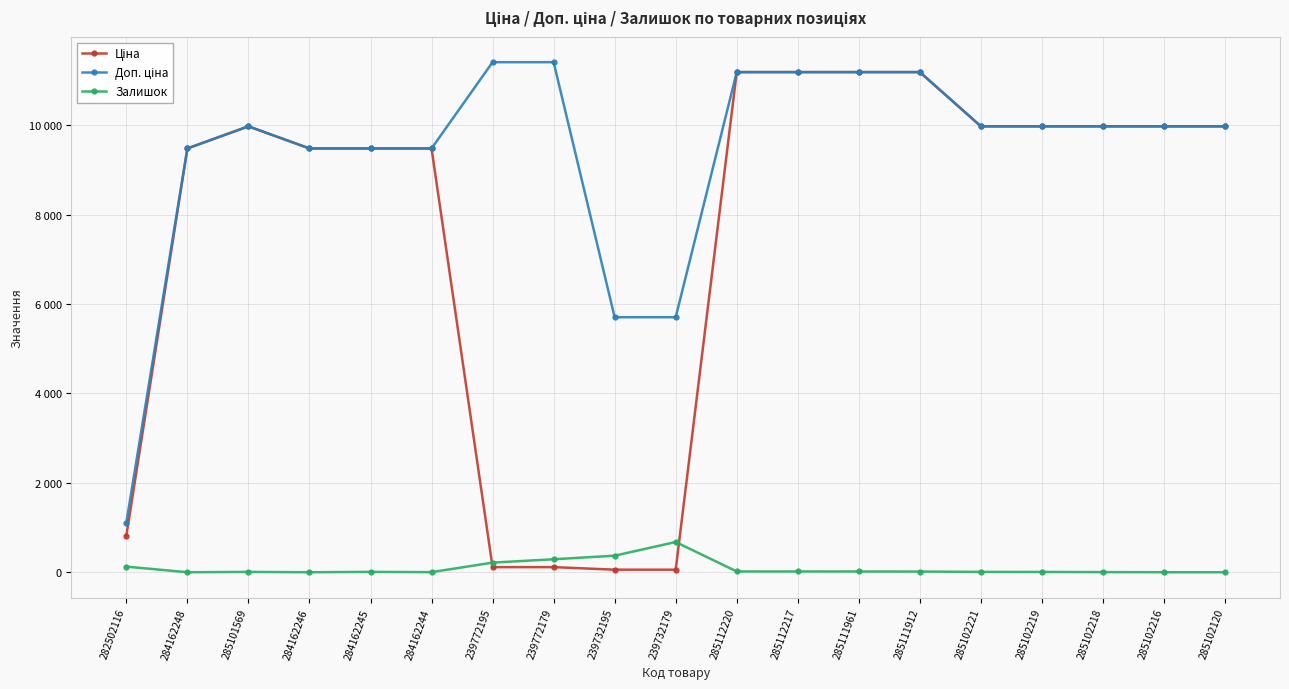

Reading left to right, what are all the values shown in this chart?

Ціна: 282502116=818.5	284162248=9480.1	285101569=9975.0	284162246=9480.1	284162245=9480.1	284162244=9480.1	239772195=114.1	239772179=114.1	239732195=57.0	239732179=57.0	285112220=11188.2	285112217=11188.2	285111961=11188.2	285111912=11188.2	285102221=9975.0	285102219=9975.0	285102218=9975.0	285102216=9975.0	285102120=9975.0
Доп. ціна: 282502116=1109.2	284162248=9480.1	285101569=9975.0	284162246=9480.1	284162245=9480.1	284162244=9480.1	239772195=11410.0	239772179=11410.0	239732195=5705.0	239732179=5705.0	285112220=11188.2	285112217=11188.2	285111961=11188.2	285111912=11188.2	285102221=9975.0	285102219=9975.0	285102218=9975.0	285102216=9975.0	285102120=9975.0
Залишок: 282502116=125.0	284162248=0.0	285101569=7.0	284162246=0.0	284162245=8.0	284162244=2.0	239772195=215.0	239772179=290.0	239732195=370.0	239732179=676.0	285112220=17.0	285112217=17.0	285111961=17.0	285111912=15.0	285102221=8.0	285102219=6.0	285102218=3.0	285102216=0.0	285102120=0.0